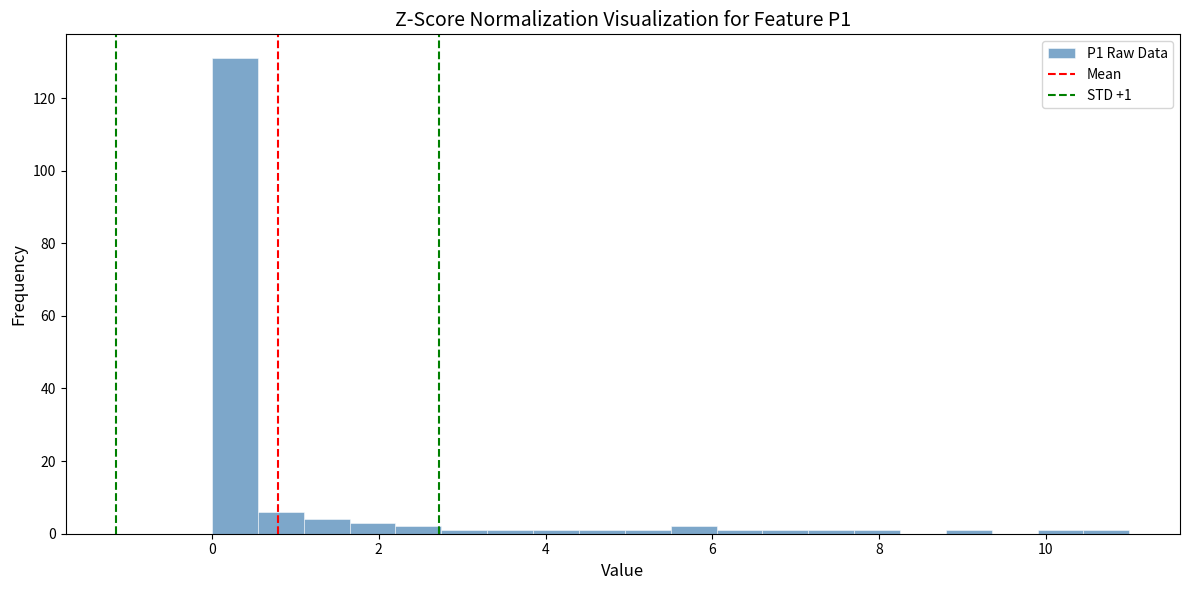

Read against the x-axis, roughly where is the centre of the tallest bar?

0.2